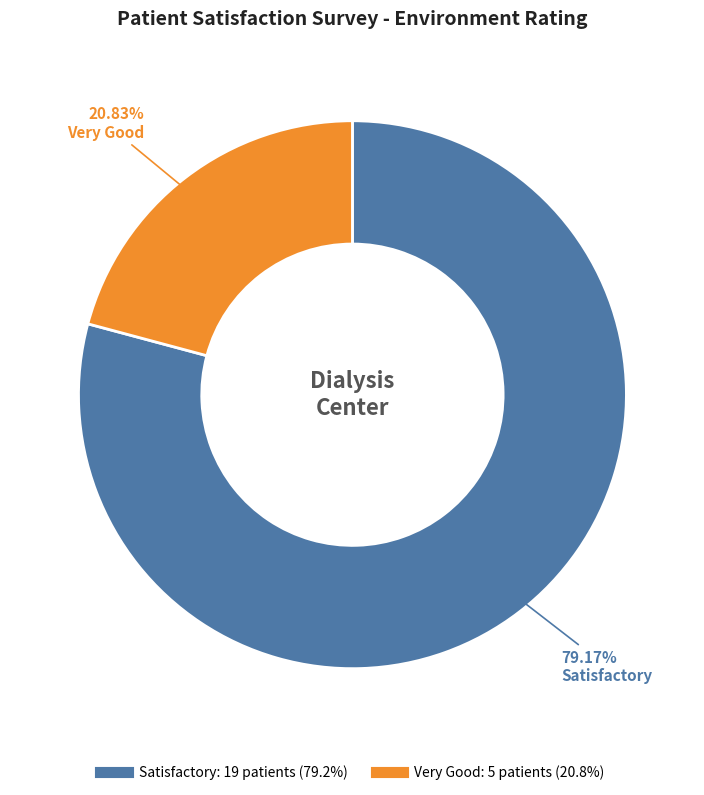

Count the number of slices in the pie.

2